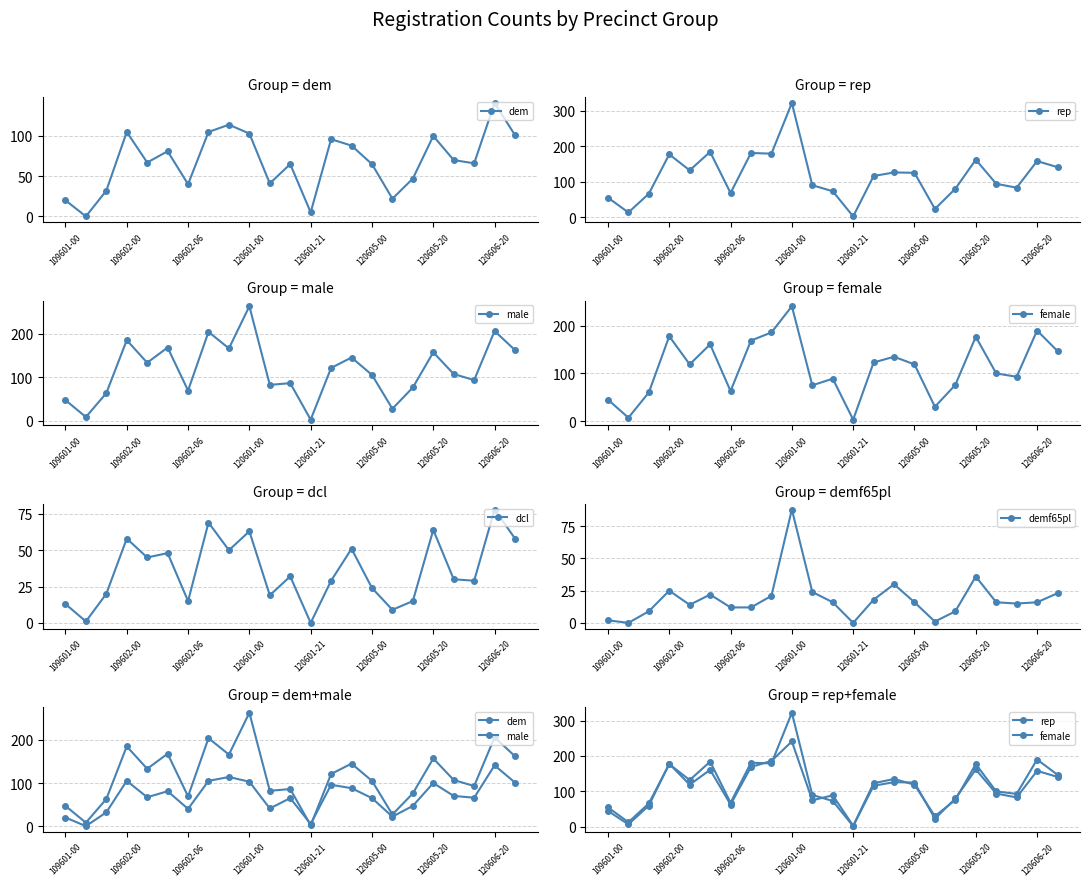

Which category has the highest value in the dcl series?

120606-20